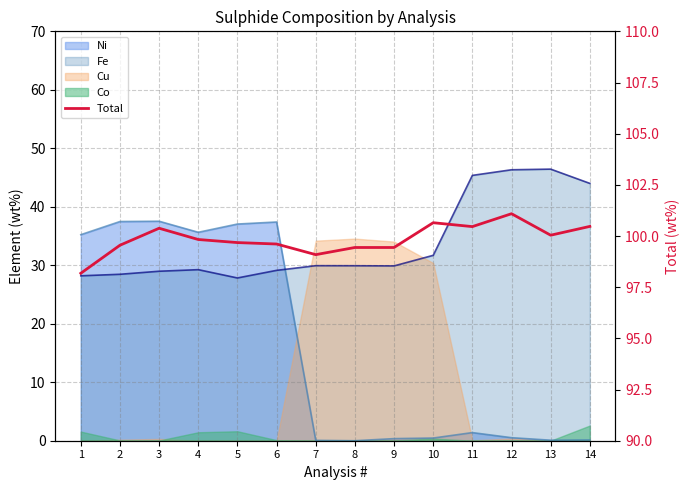

At which category does the data reach its first local valley?

7